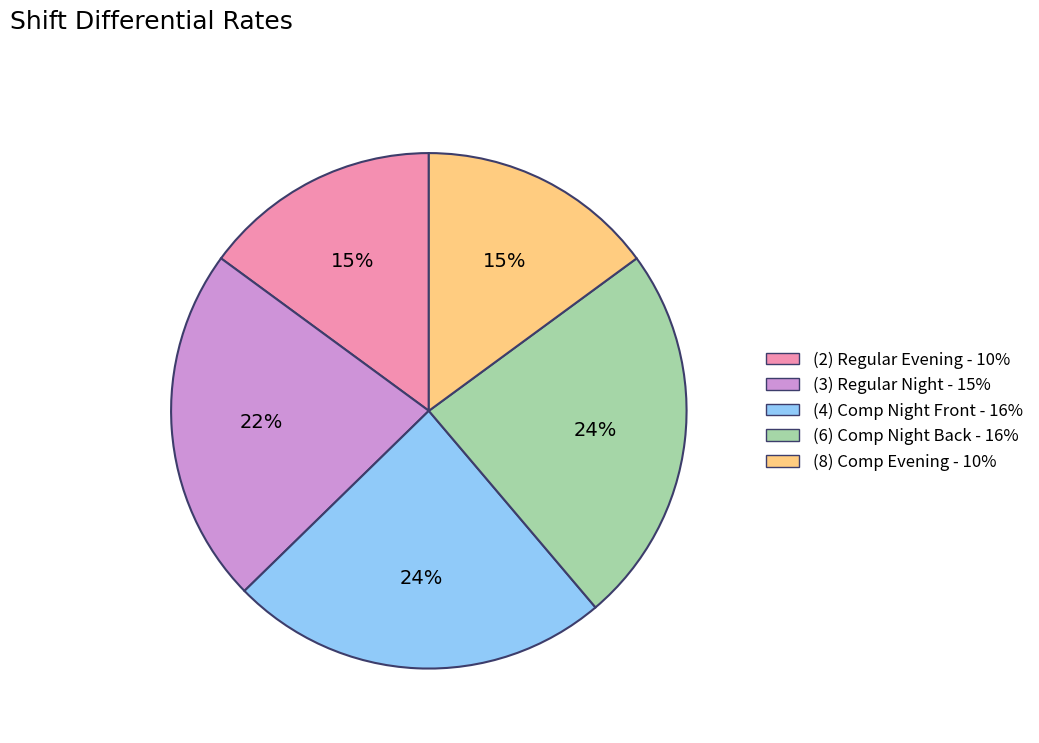

Count the number of slices in the pie.

5